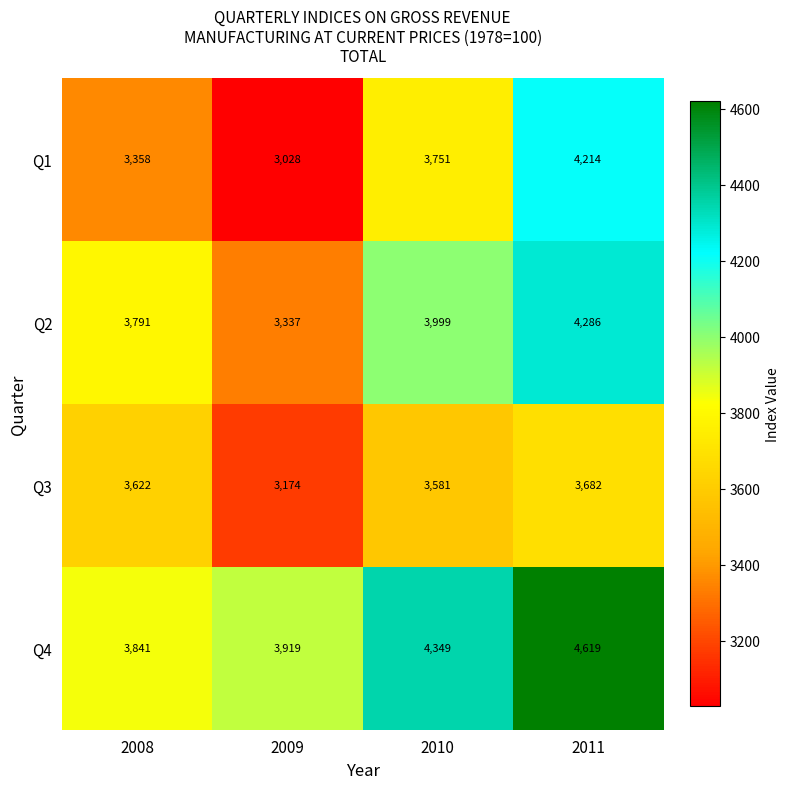

At how many categories does at least one series exceed 4384?

1